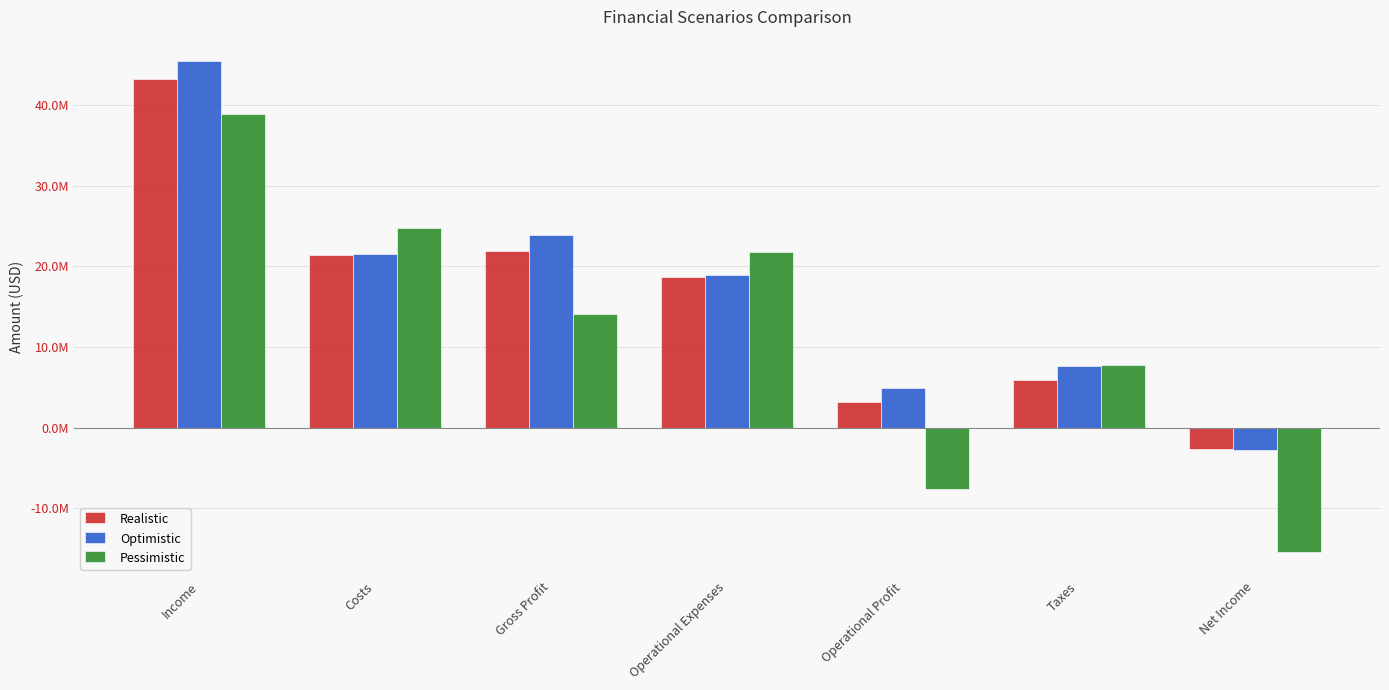

Which category has the highest value across all series?

Income